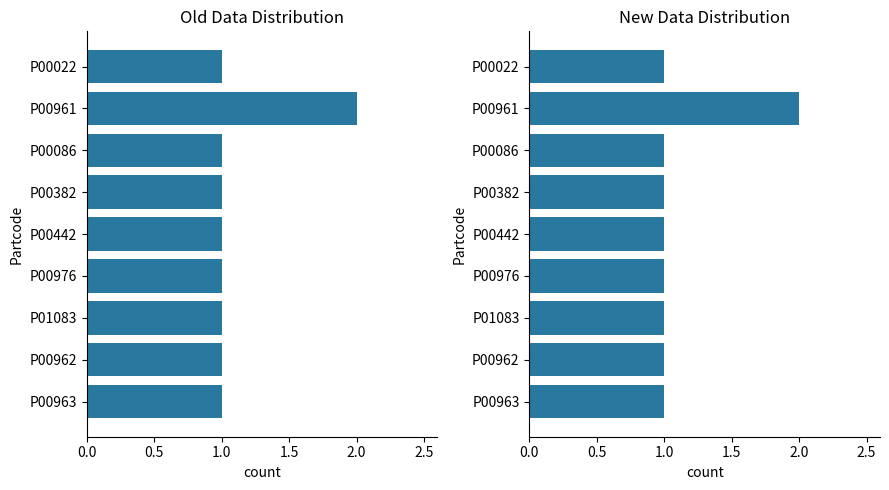

Read the value at P00963.

1